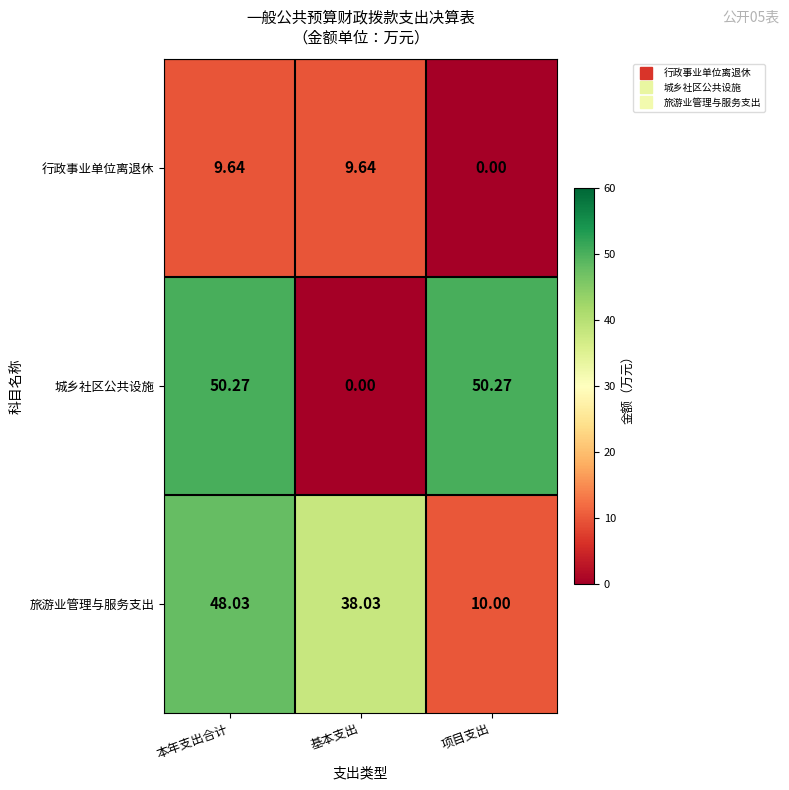

Which series has the largest total across all categories?

城乡社区公共设施